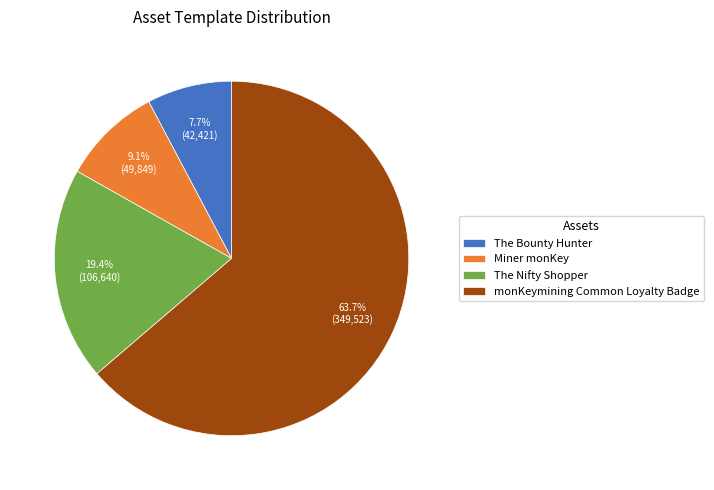

Between monKeymining Common Loyalty Badge and The Nifty Shopper, which is larger?

monKeymining Common Loyalty Badge